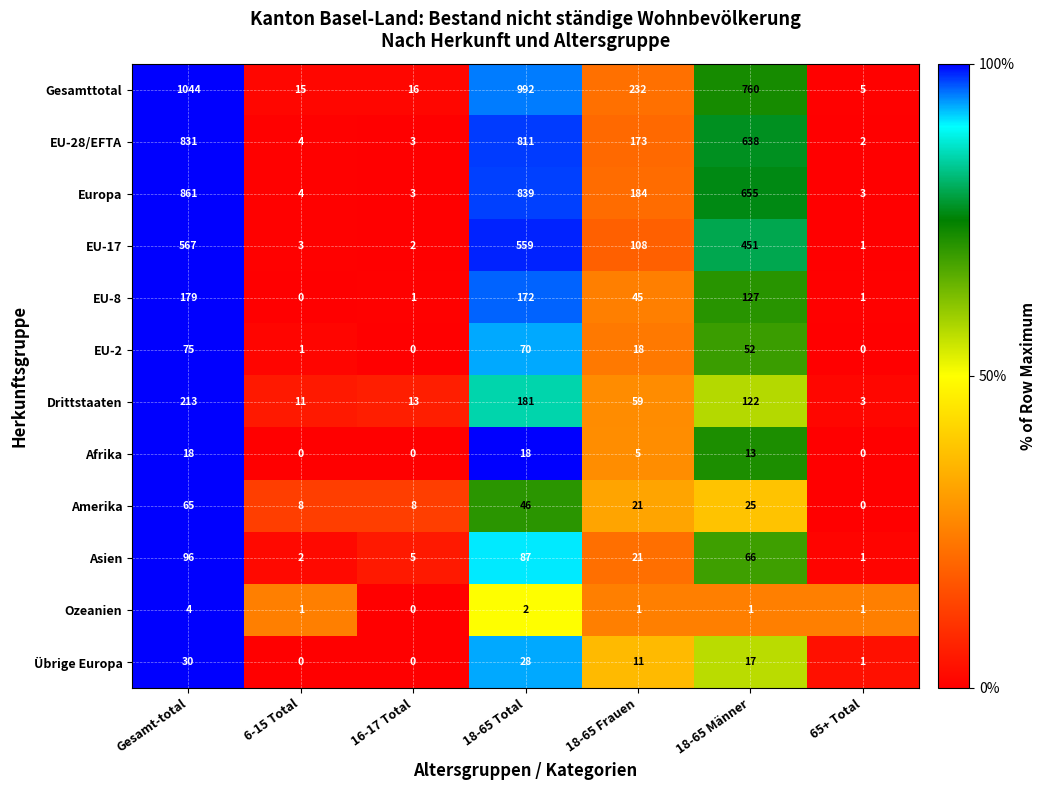

What is the total value across all series at 18-65 Total?

3805